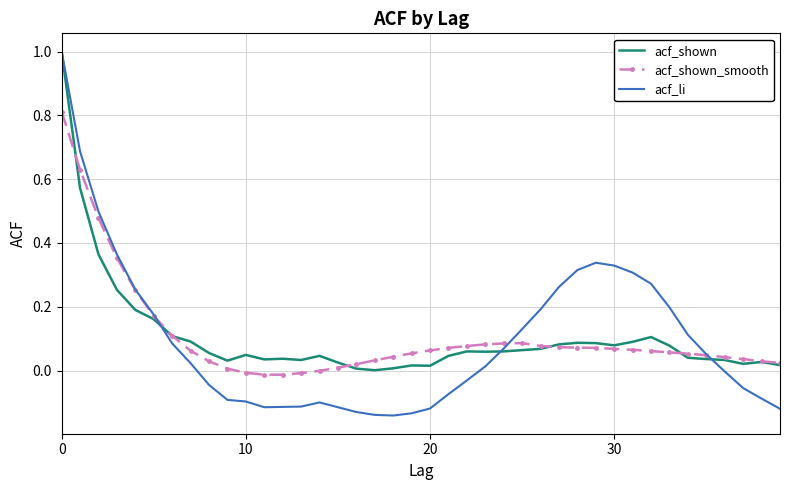

Which series has the widest spread of values?

acf_li